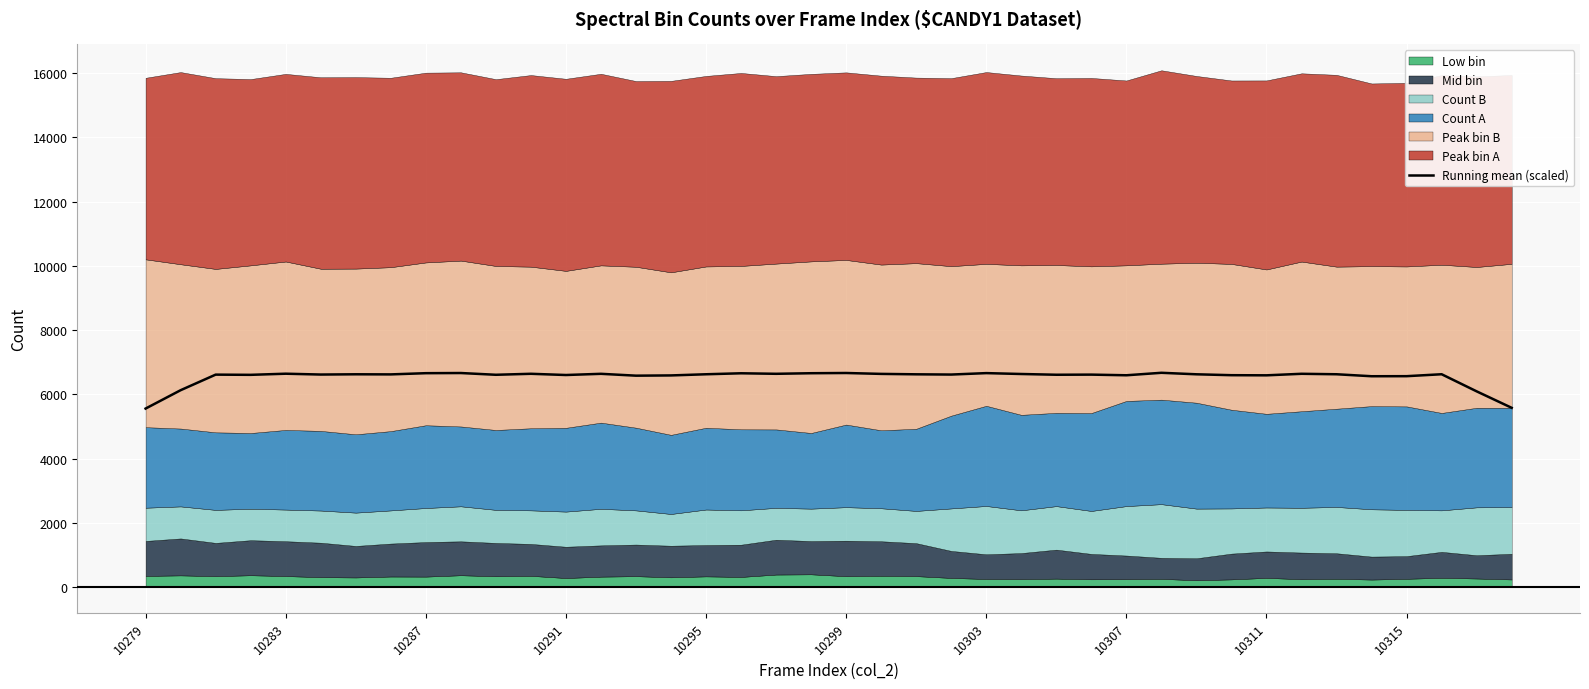

What is the difference between the maximum and minimum values?

1114.2